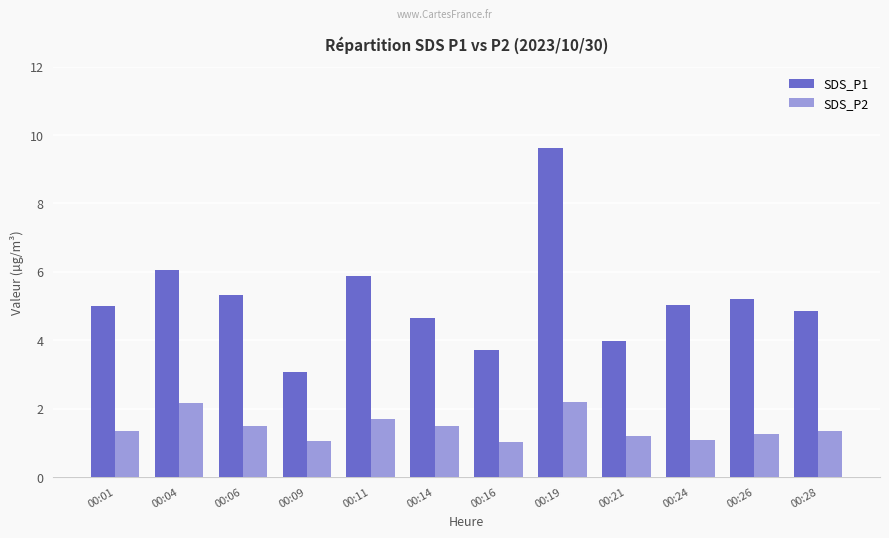

Does the chart contain any negative values?

No